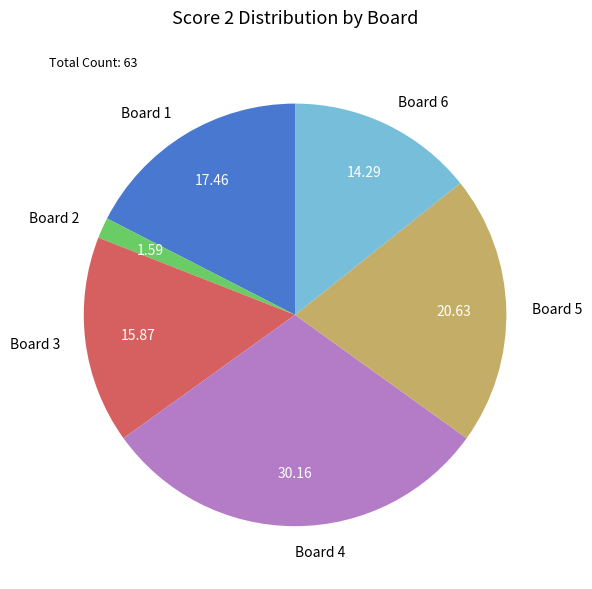

Which slice is the largest?

Board 4